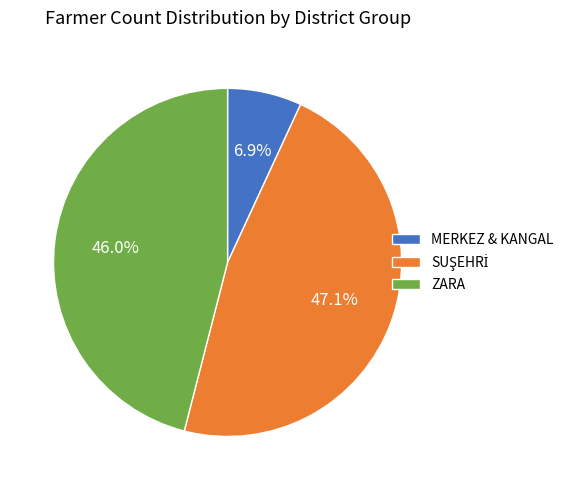

To the nearest percent, what is the difference between the largest and smallest slice percentages?

40%